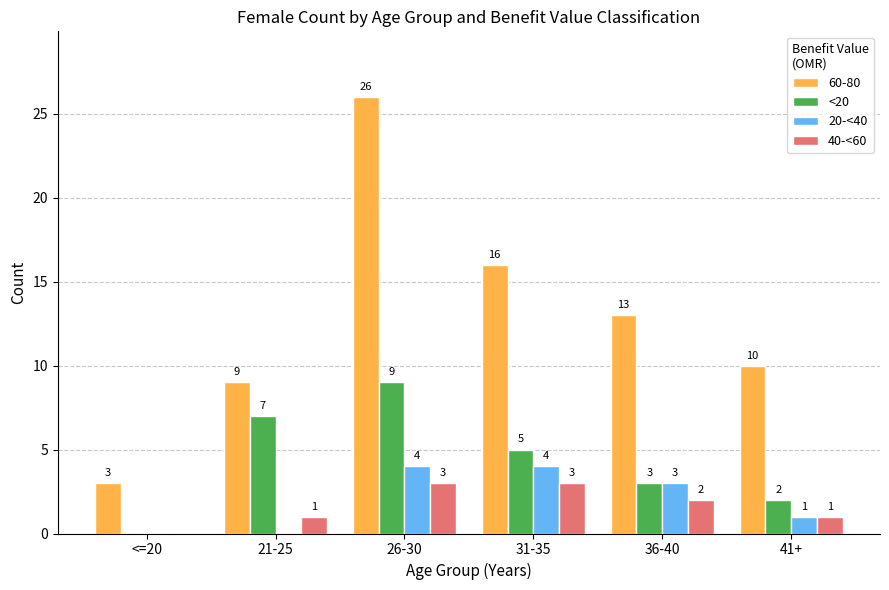

At which category does the chart reach its peak across all series?

26-30